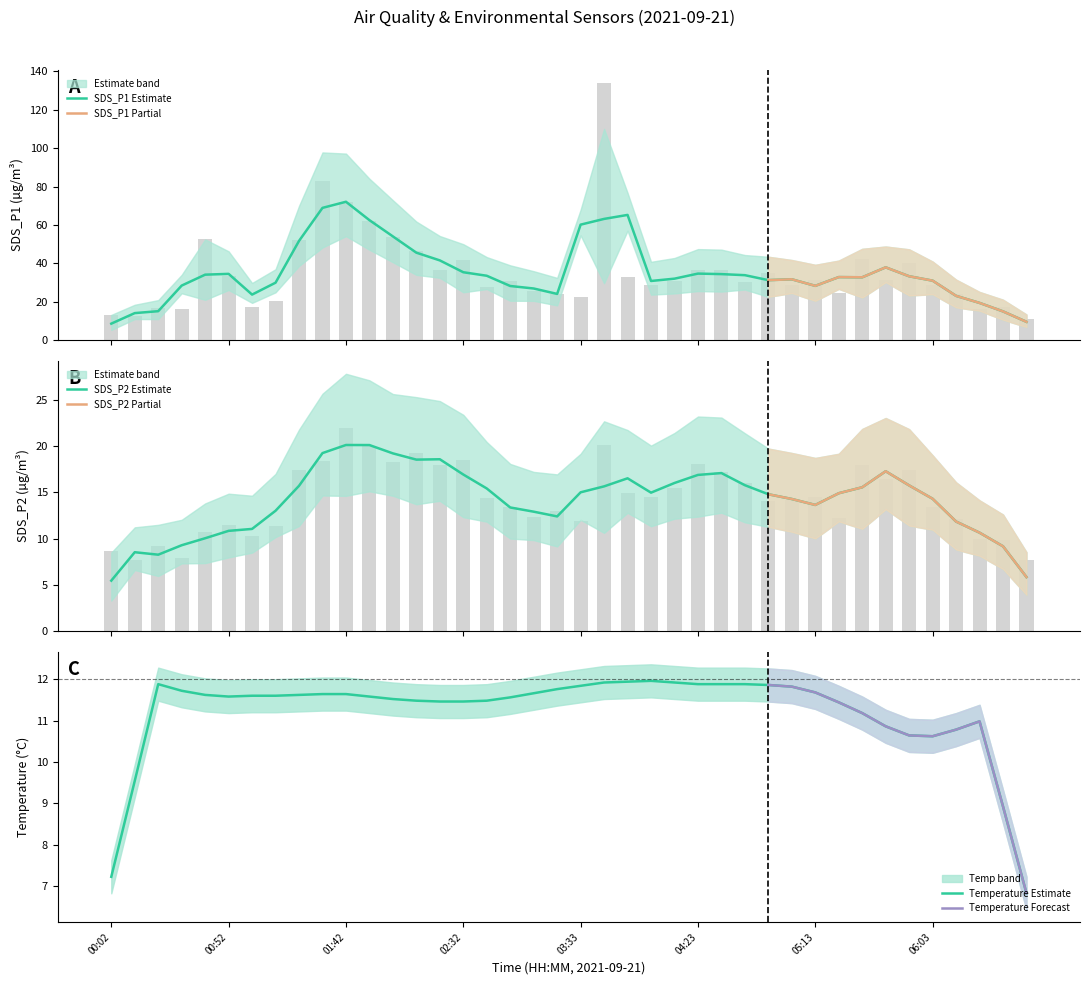

True or false: Temperature Estimate has a value of 4.7 at 03:33.

False